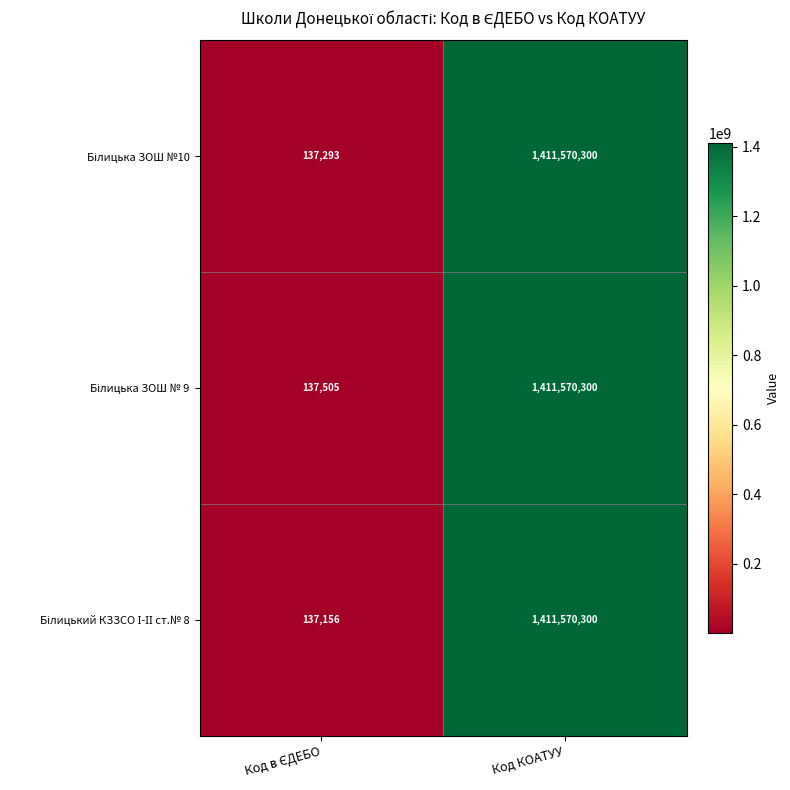

At which category does the chart reach its peak across all series?

Код КОАТУУ